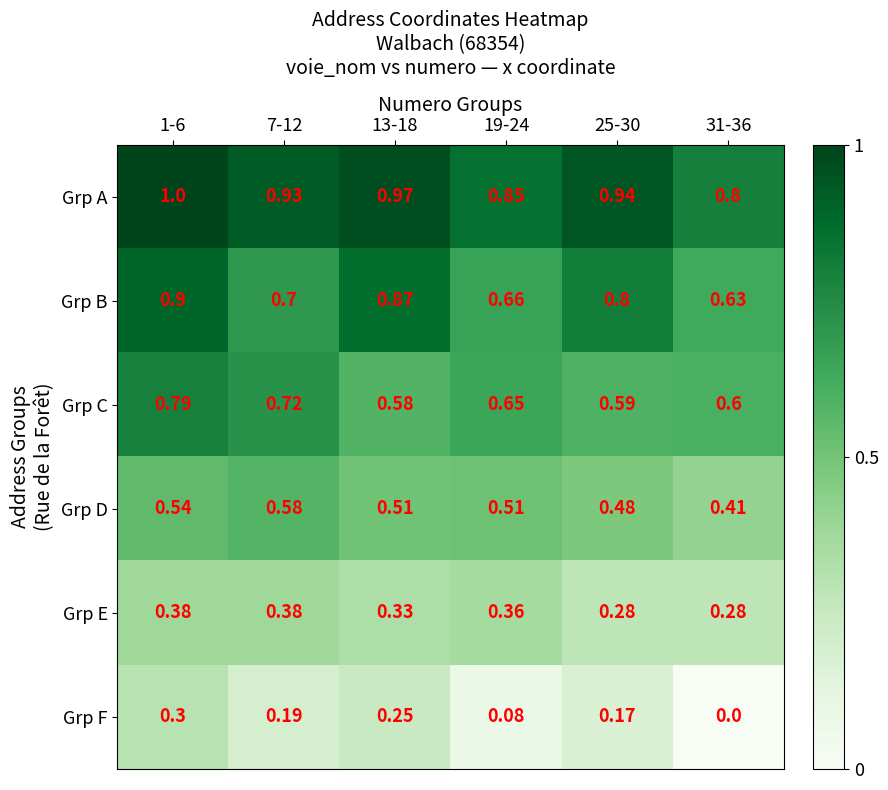

Which series has the largest range (max minus min)?

Grp F